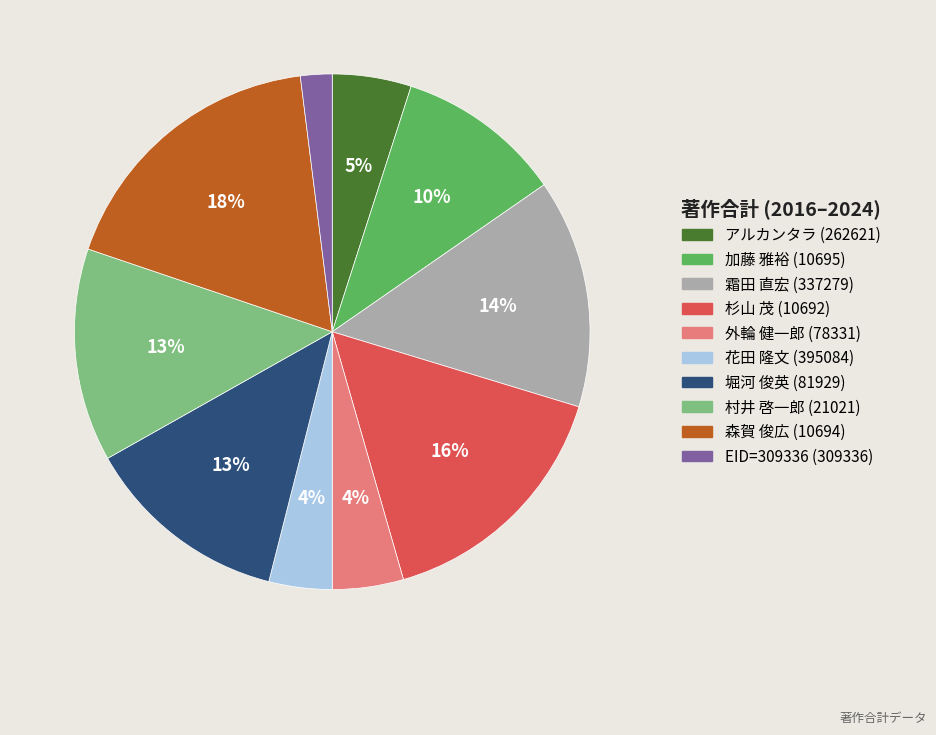

What percentage is the 堀河 俊英 (81929) slice, to the nearest percent?

13%